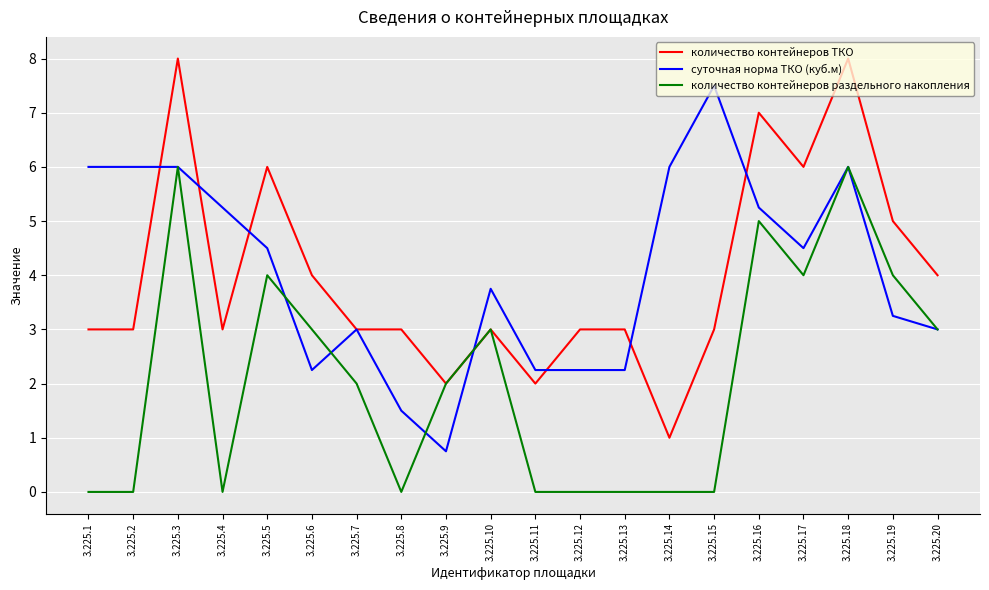

Between 3.225.11 and 3.225.13, which series saw the biggest shift?

количество контейнеров ТКО